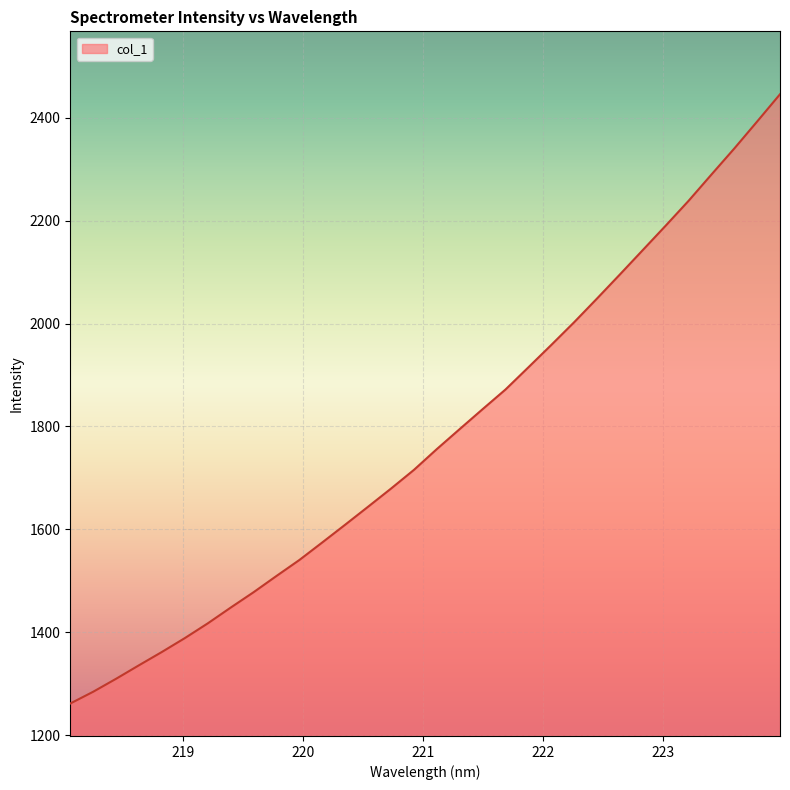

What is the minimum value shown in the chart?

1261.4